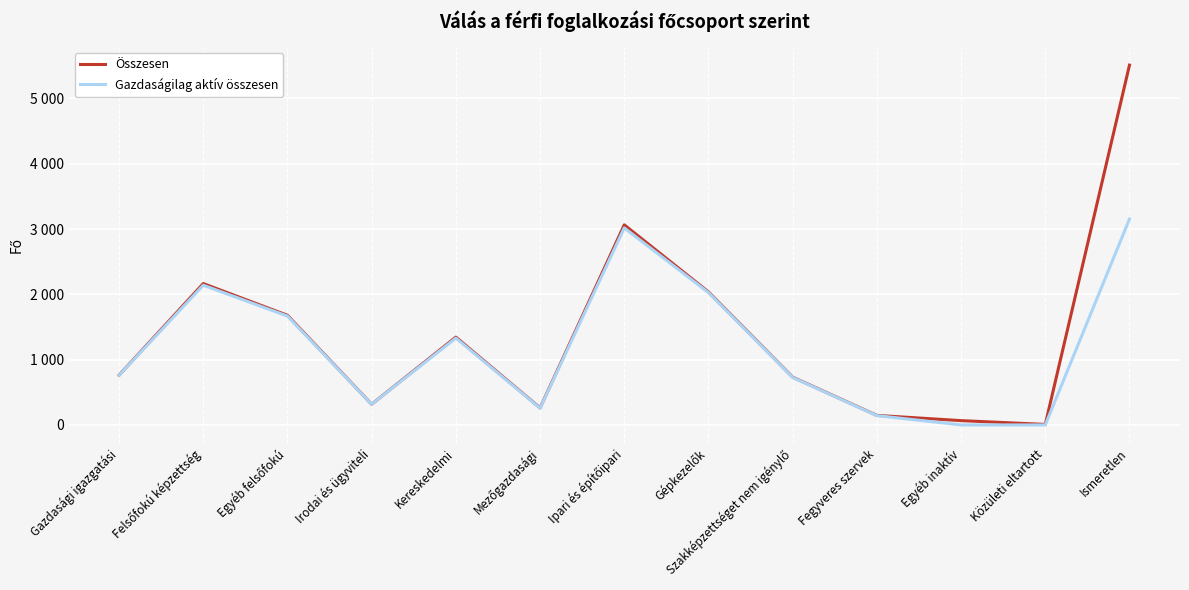

True or false: Összesen and Gazdaságilag aktív összesen intersect in this chart.

False